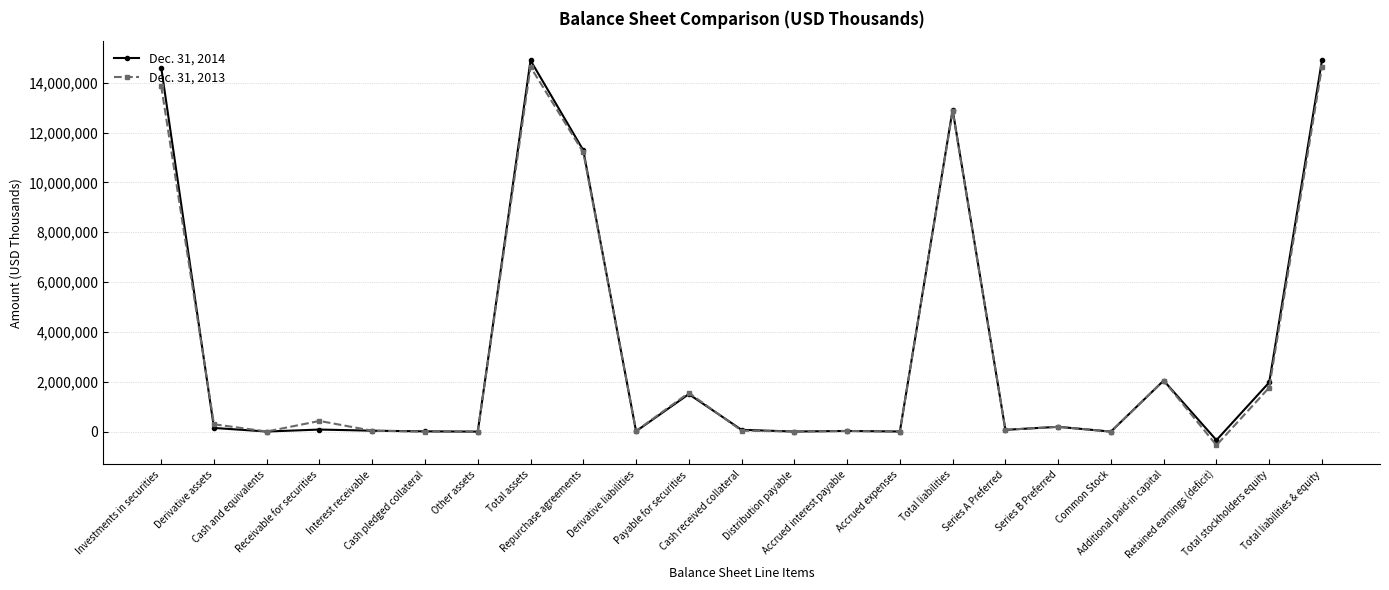

Between Derivative assets and Series A Preferred, which series saw the biggest shift?

Dec. 31, 2013